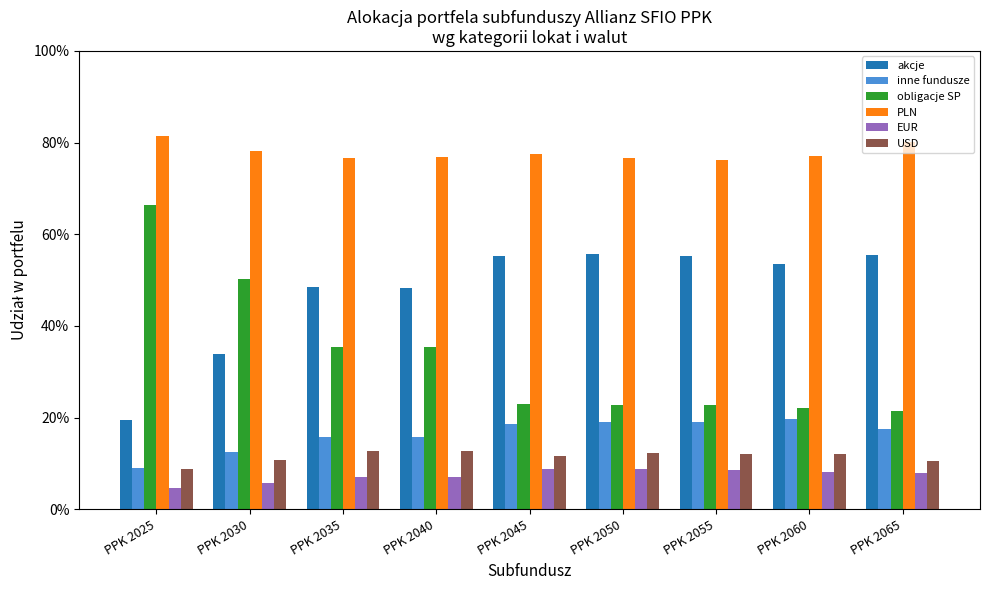

The value of inne fundusze at PPK 2055 is 0.2. True or false?

True